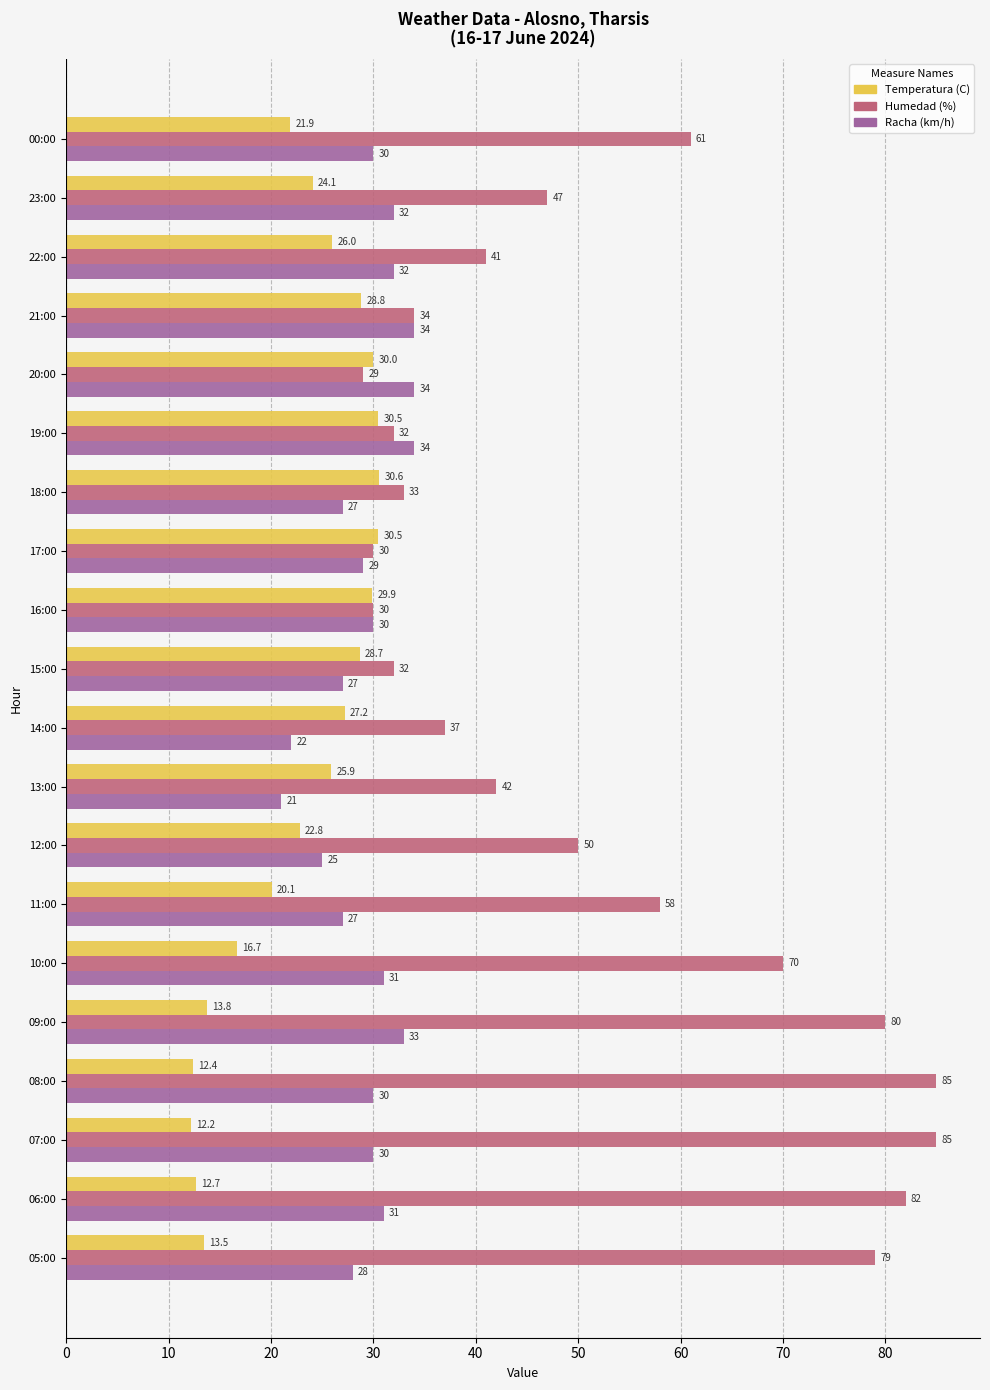

Rank the series at 19:00 from highest to lowest value.

Racha (km/h), Humedad (%), Temperatura (C)